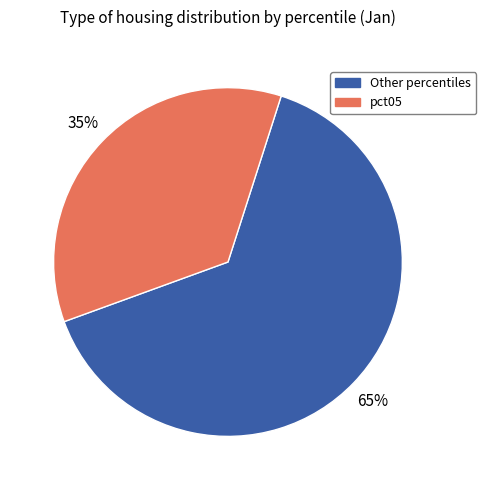

Which has a higher value, pct05 or Other percentiles?

Other percentiles